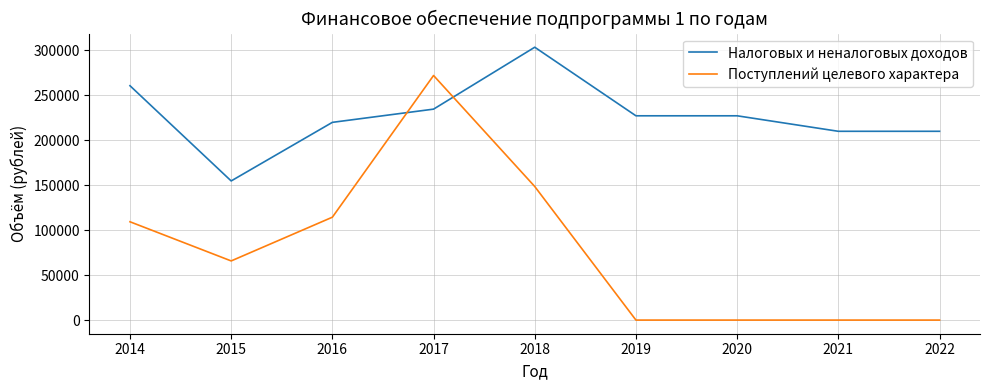

What are all the series names shown in the legend?

Налоговых и неналоговых доходов, Поступлений целевого характера